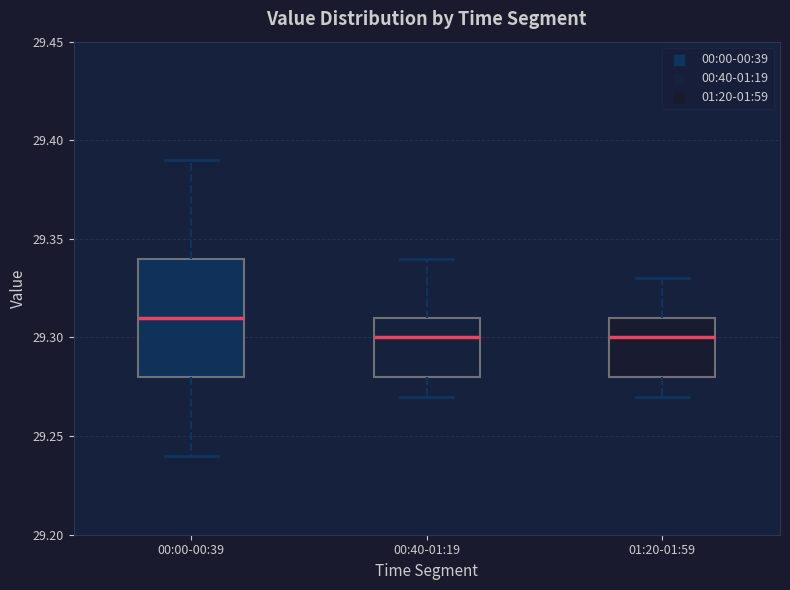

Which box's median line is the highest?

00:00-00:39